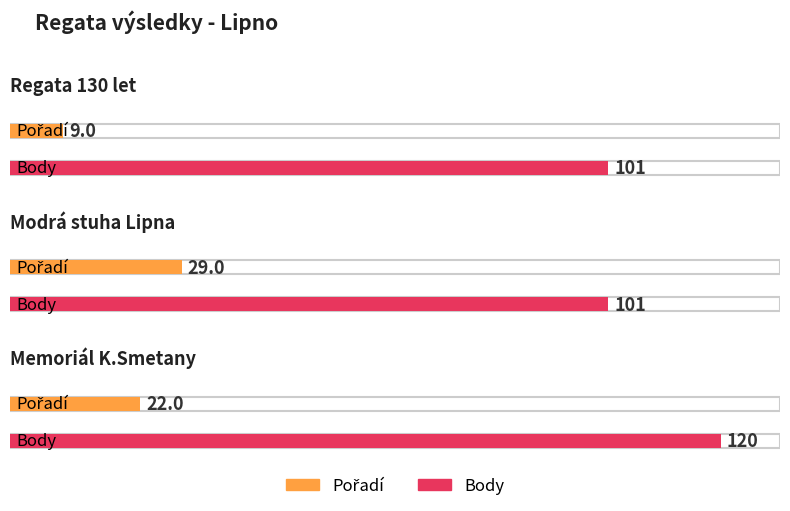

At which category is the sum across all series the highest?

Memoriál K.Smetany